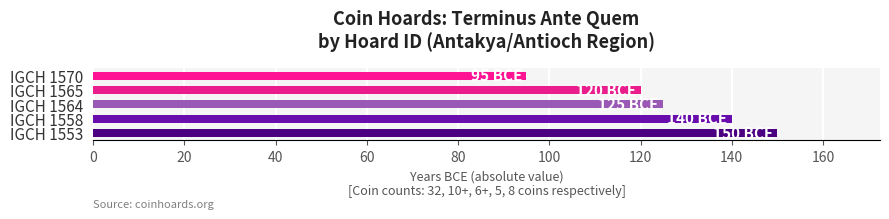

What is the difference between the maximum and minimum values?

55